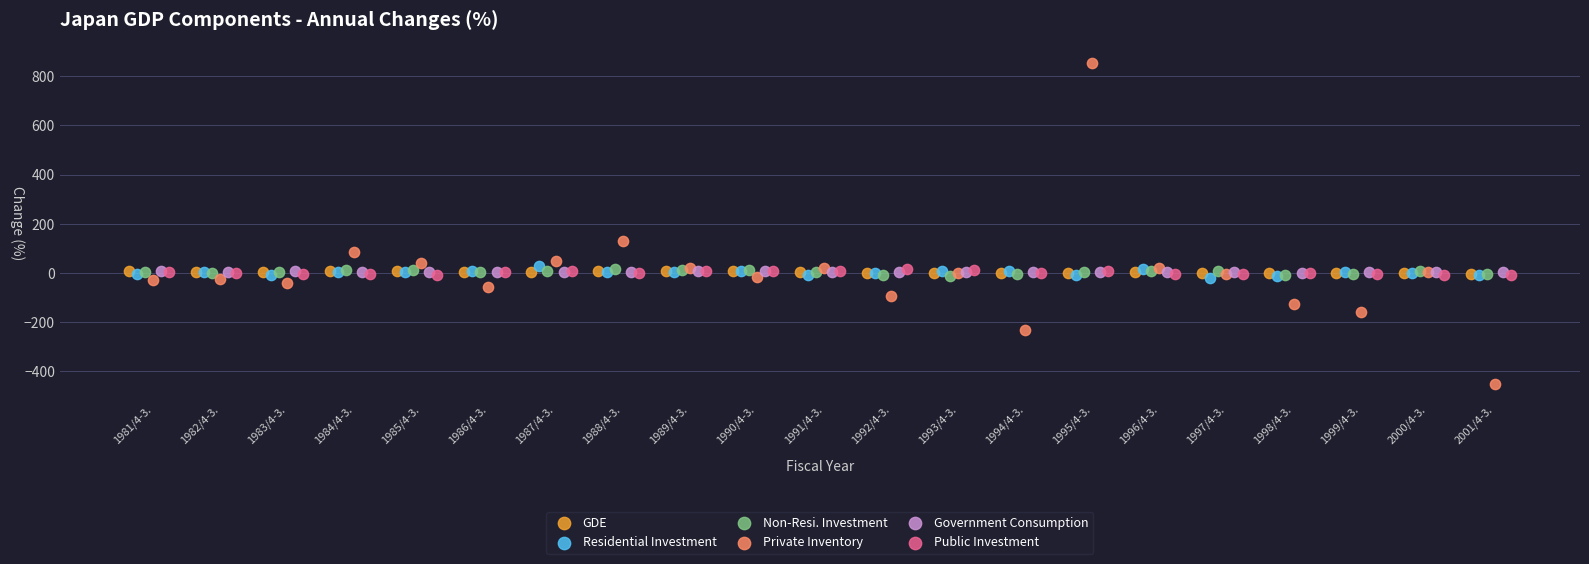

Which series reaches the minimum Y coordinate?

Private Inventory